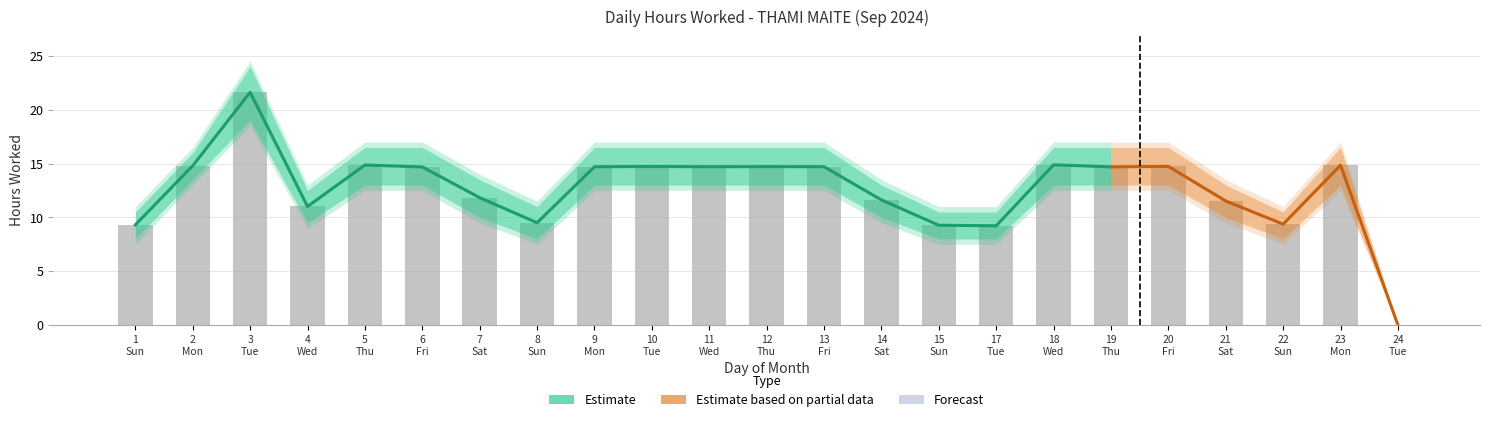

What is the difference between the second highest and minimum values?

14.9